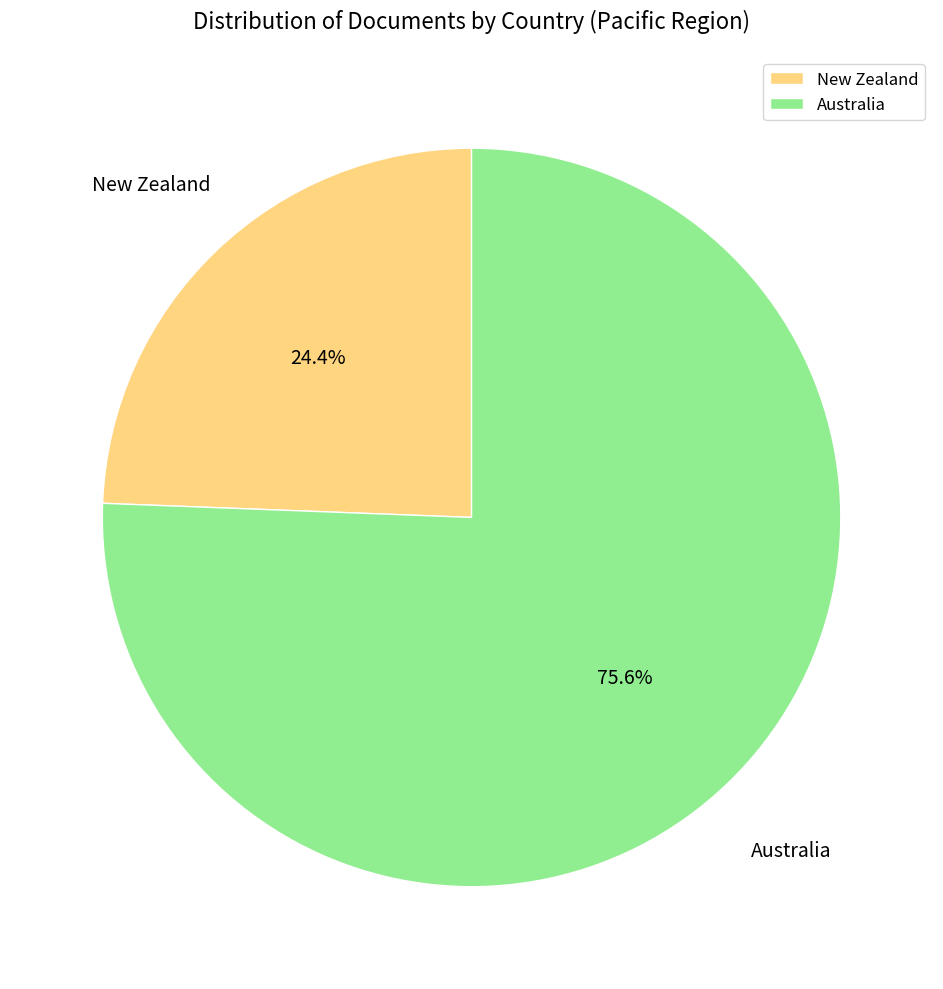

Which category has the smallest portion of the pie?

New Zealand